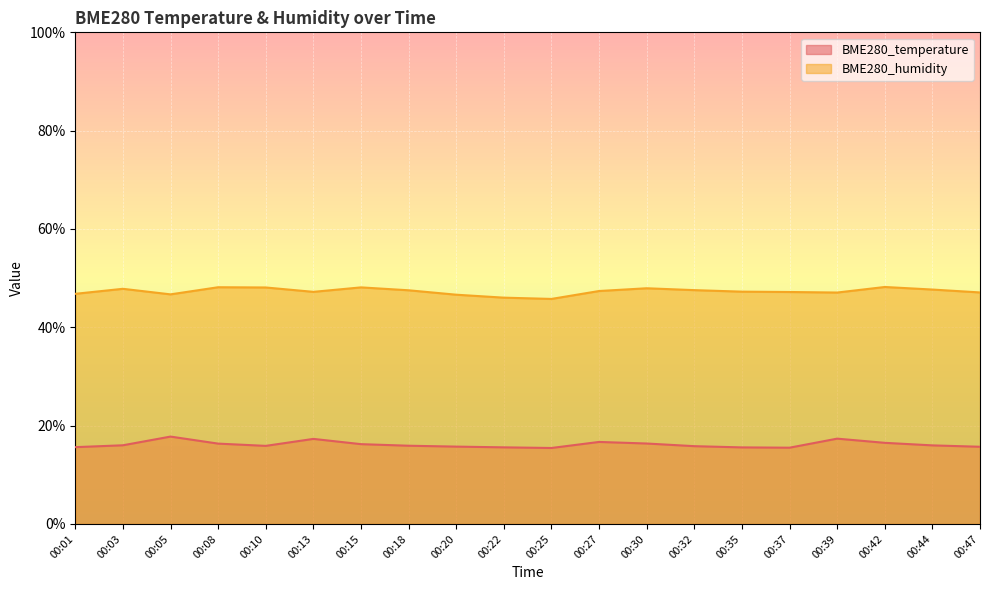

Is it true that BME280_humidity equals 84.6 at 00:39?

False